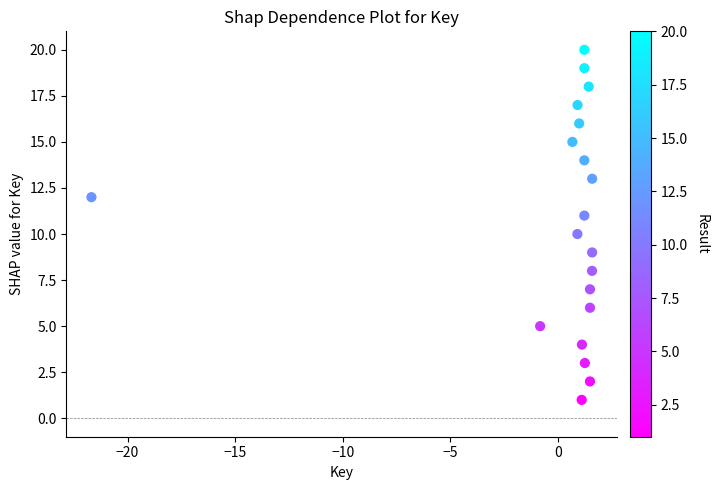

What is the range of Y values (max minus min)?

19